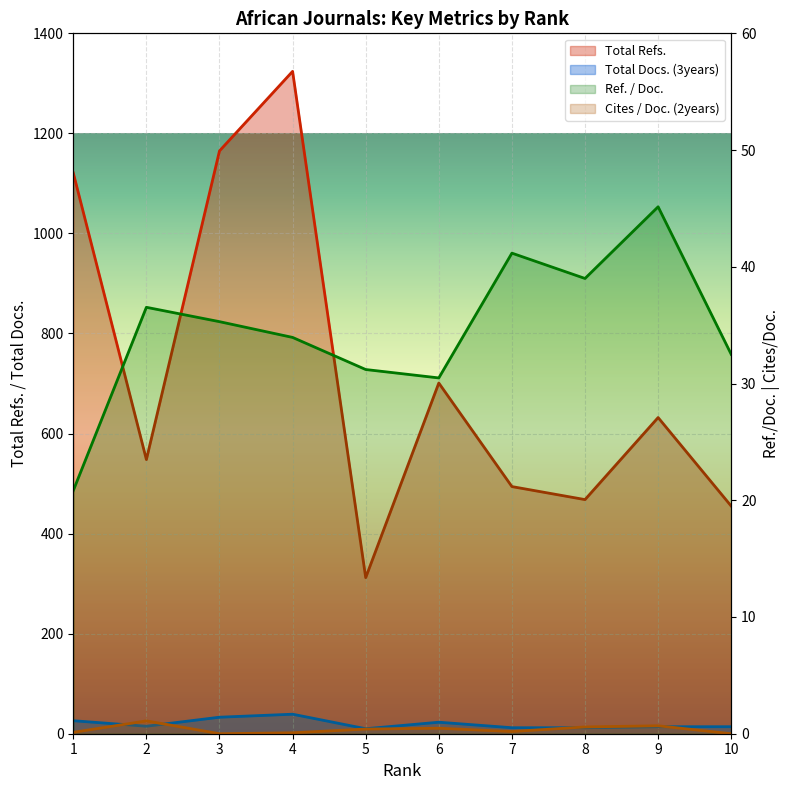

What is the difference between the second highest and minimum values in the Total Refs. series?

853.0